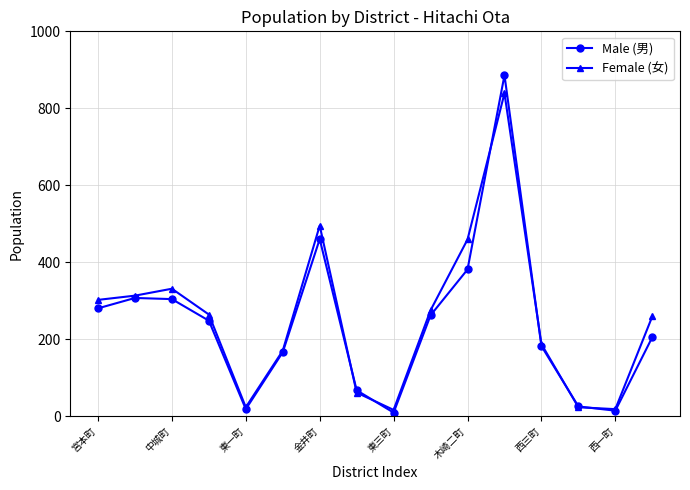

List the series in order of their peak value, highest first.

Male (男), Female (女)